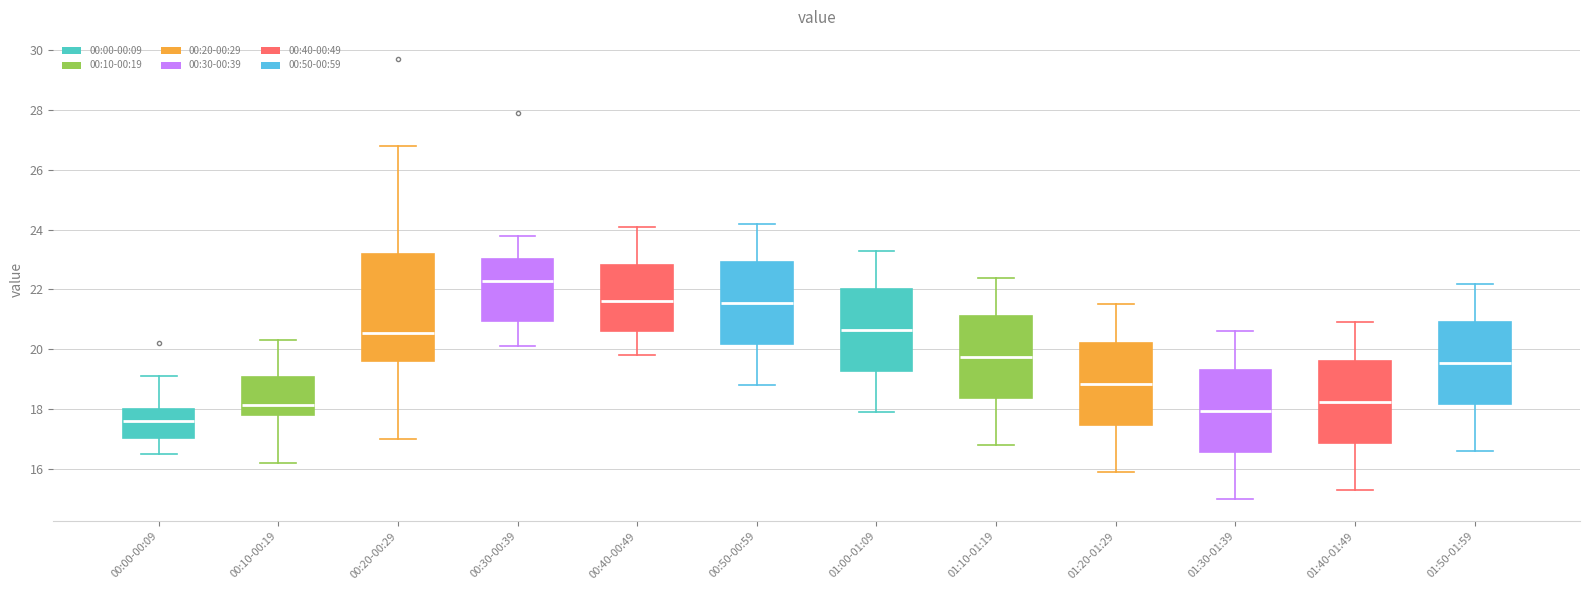

Which box has the highest median line?

00:30-00:39